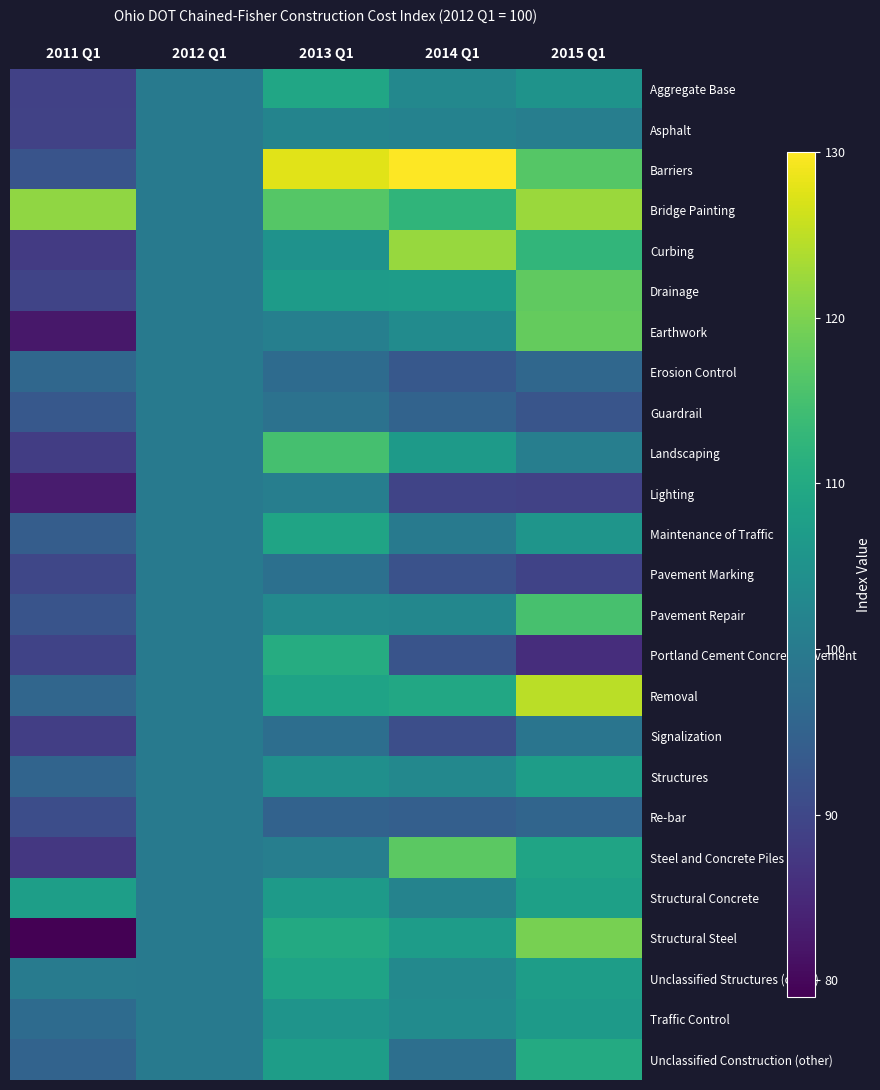

Reading left to right, list all the values displayed in this chart.

Aggregate Base: 2011 Q1=88.9	2012 Q1=100.0	2013 Q1=109.2	2014 Q1=102.9	2015 Q1=105.1
Asphalt: 2011 Q1=89.1	2012 Q1=100.0	2013 Q1=102.1	2014 Q1=101.6	2015 Q1=100.9
Barriers: 2011 Q1=92.2	2012 Q1=100.0	2013 Q1=127.8	2014 Q1=130.0	2015 Q1=116.5
Bridge Painting: 2011 Q1=121.6	2012 Q1=100.0	2013 Q1=116.6	2014 Q1=112.3	2015 Q1=122.4
Curbing: 2011 Q1=87.8	2012 Q1=100.0	2013 Q1=104.9	2014 Q1=122.1	2015 Q1=112.6
Drainage: 2011 Q1=89.4	2012 Q1=100.0	2013 Q1=107.0	2014 Q1=107.1	2015 Q1=117.5
Earthwork: 2011 Q1=82.3	2012 Q1=100.0	2013 Q1=101.0	2014 Q1=103.7	2015 Q1=117.9
Erosion Control: 2011 Q1=96.1	2012 Q1=100.0	2013 Q1=96.9	2014 Q1=93.1	2015 Q1=96.1
Guardrail: 2011 Q1=93.0	2012 Q1=100.0	2013 Q1=98.3	2014 Q1=95.2	2015 Q1=92.4
Landscaping: 2011 Q1=88.3	2012 Q1=100.0	2013 Q1=114.9	2014 Q1=106.8	2015 Q1=100.8
Lighting: 2011 Q1=82.8	2012 Q1=100.0	2013 Q1=100.9	2014 Q1=89.4	2015 Q1=89.1
Maintenance of Traffic: 2011 Q1=94.1	2012 Q1=100.0	2013 Q1=108.8	2014 Q1=100.0	2015 Q1=105.6
Pavement Marking: 2011 Q1=89.9	2012 Q1=100.0	2013 Q1=97.8	2014 Q1=91.8	2015 Q1=89.2
Pavement Repair: 2011 Q1=92.3	2012 Q1=100.0	2013 Q1=103.1	2014 Q1=102.6	2015 Q1=115.2
Portland Cement Concrete Pavement: 2011 Q1=89.2	2012 Q1=100.0	2013 Q1=110.6	2014 Q1=92.2	2015 Q1=85.6
Removal: 2011 Q1=95.8	2012 Q1=100.0	2013 Q1=108.5	2014 Q1=109.5	2015 Q1=124.7
Signalization: 2011 Q1=88.5	2012 Q1=100.0	2013 Q1=97.4	2014 Q1=91.2	2015 Q1=98.9
Structures: 2011 Q1=95.4	2012 Q1=100.0	2013 Q1=104.4	2014 Q1=102.9	2015 Q1=107.3
Re-bar: 2011 Q1=91.0	2012 Q1=100.0	2013 Q1=95.1	2014 Q1=94.4	2015 Q1=95.6
Steel and Concrete Piles: 2011 Q1=87.2	2012 Q1=100.0	2013 Q1=100.8	2014 Q1=117.2	2015 Q1=108.8
Structural Concrete: 2011 Q1=107.6	2012 Q1=100.0	2013 Q1=106.7	2014 Q1=101.9	2015 Q1=108.0
Structural Steel: 2011 Q1=79.0	2012 Q1=100.0	2013 Q1=110.0	2014 Q1=107.2	2015 Q1=119.5
Unclassified Structures (other): 2011 Q1=100.2	2012 Q1=100.0	2013 Q1=108.6	2014 Q1=103.0	2015 Q1=107.4
Traffic Control: 2011 Q1=96.9	2012 Q1=100.0	2013 Q1=105.3	2014 Q1=103.7	2015 Q1=106.7
Unclassified Construction (other): 2011 Q1=95.3	2012 Q1=100.0	2013 Q1=107.4	2014 Q1=97.7	2015 Q1=110.1